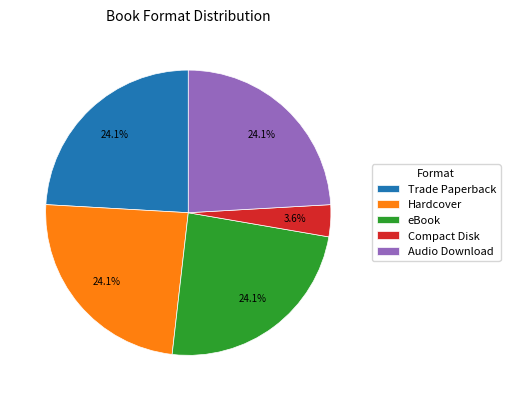

Does eBook account for over 50% of the chart?

No